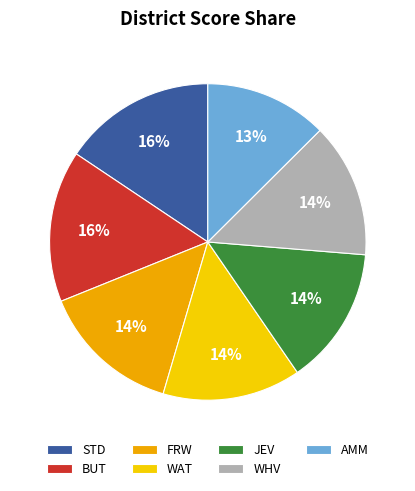

What is the ratio of the value at AMM to the value at BUT?

0.8